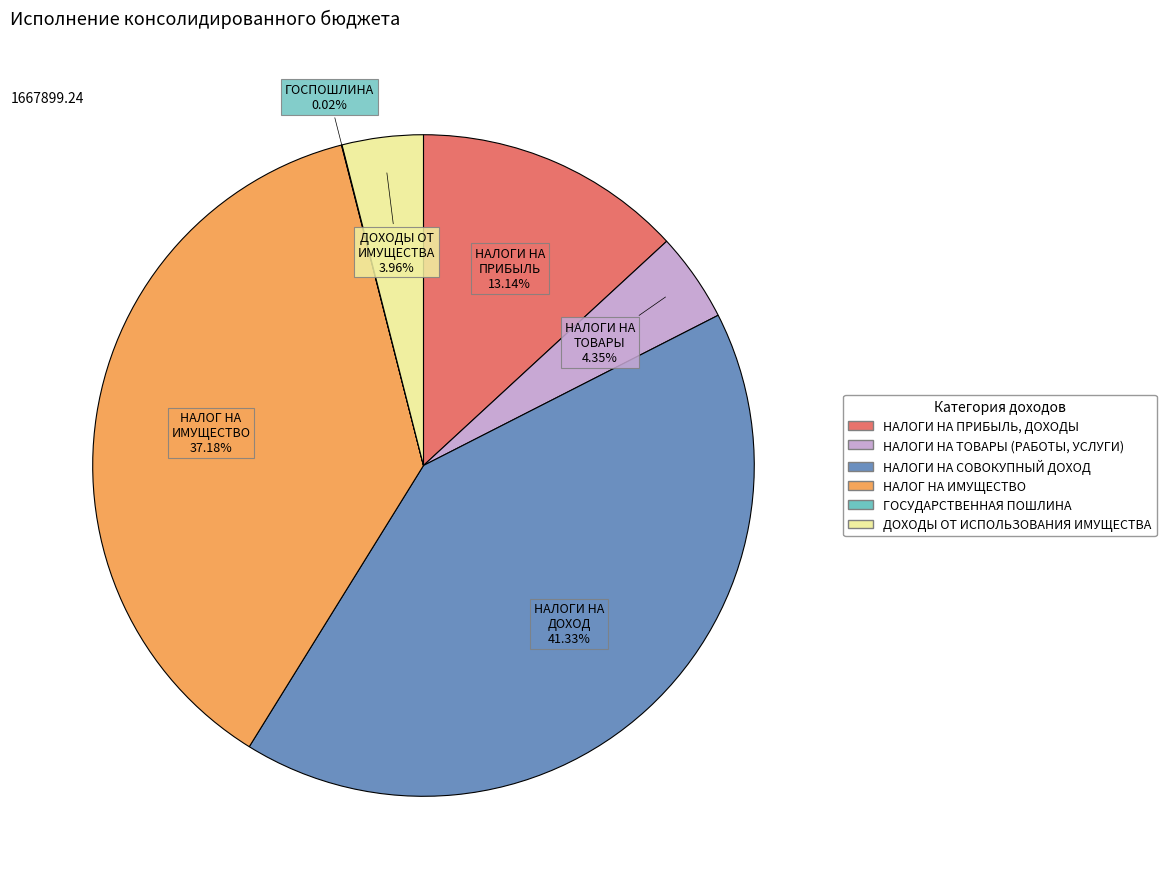

Approximately how many times larger is the value at НАЛОГИ НА ПРИБЫЛЬ, ДОХОДЫ compared to ДОХОДЫ ОТ ИСПОЛЬЗОВАНИЯ ИМУЩЕСТВА?

3.3